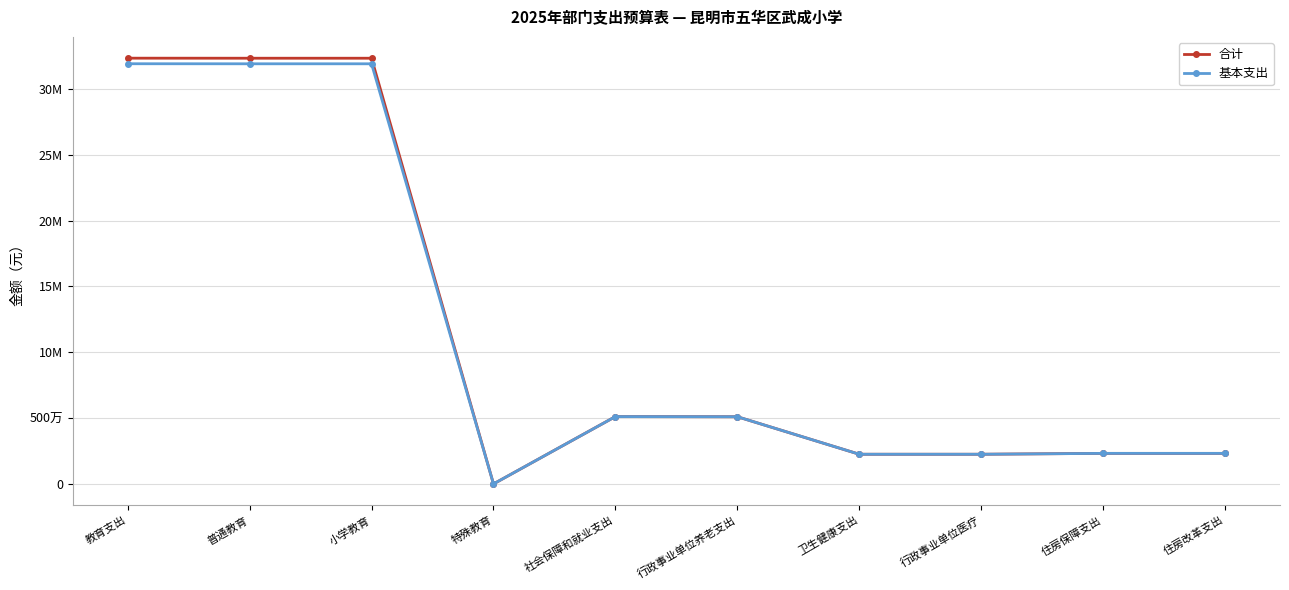

Which category has the highest value across all series?

教育支出